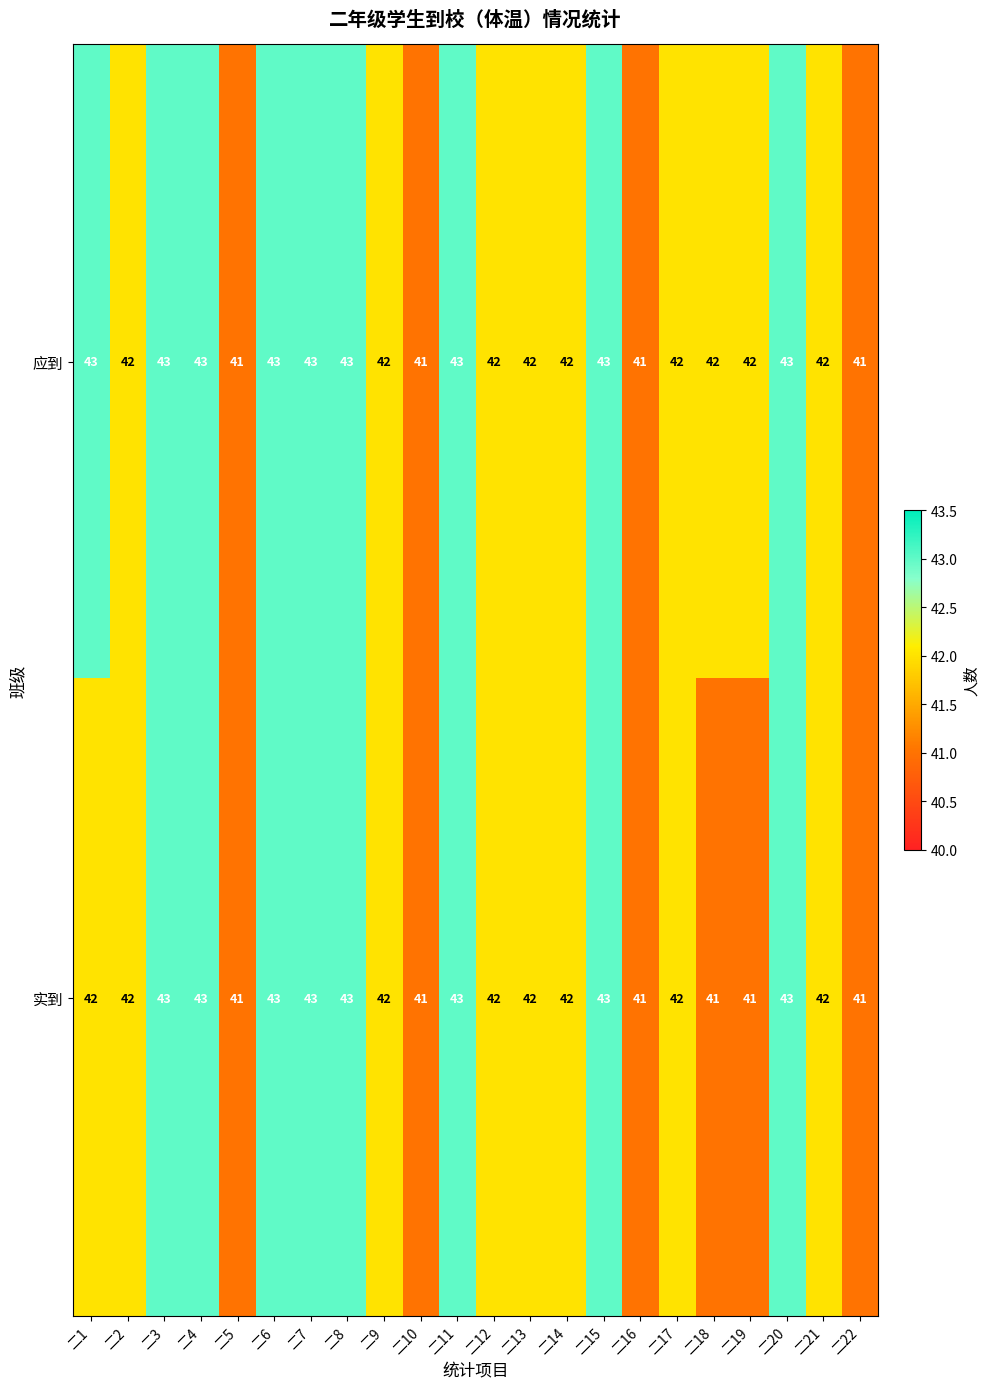

Is it true that 应到 equals 26 at 二15?

False